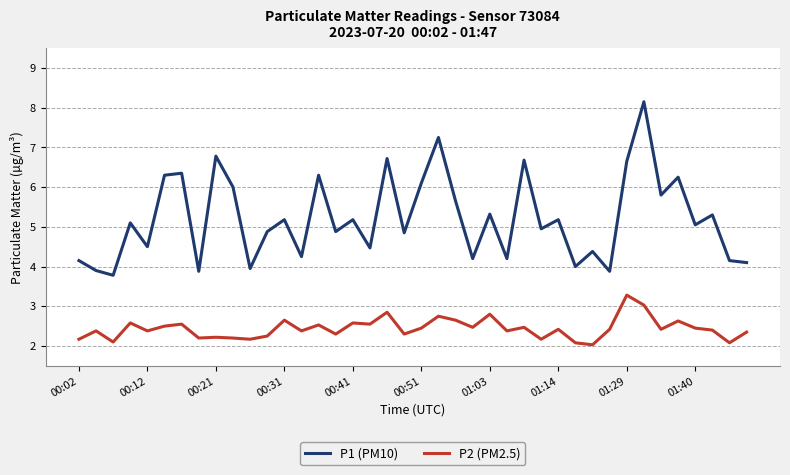

What is the minimum value shown in the chart?

2.0